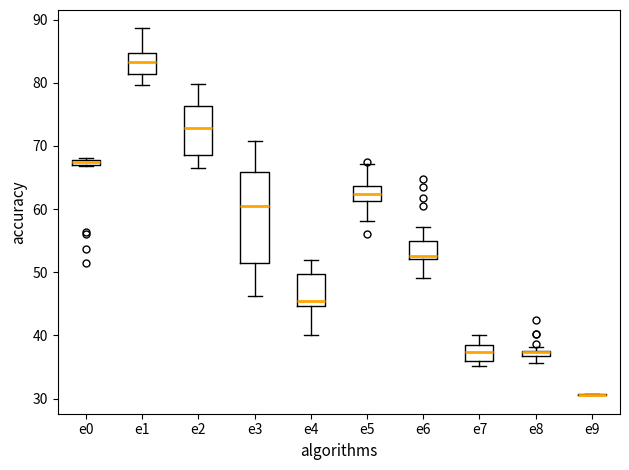

Where does the lower whisker of the box for e6 end on the y-axis? The values are not printed on the chart, so give them approximately, as read against the axis.

49